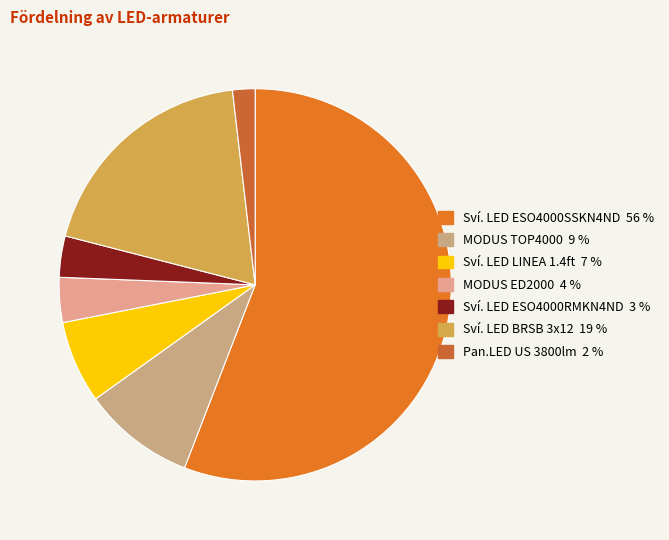

How many segments does this pie chart have?

7